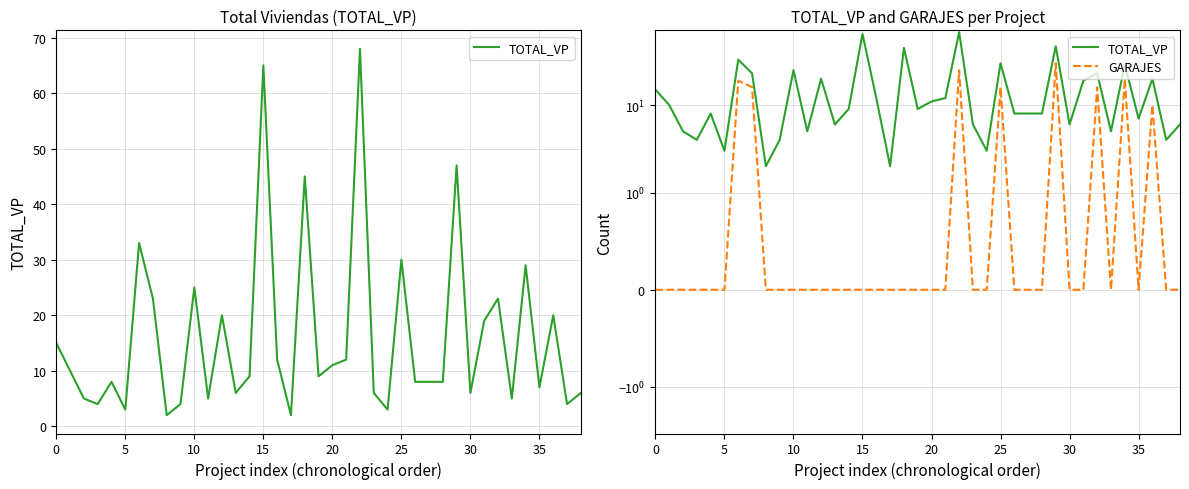

True or false: TOTAL_VP has a value of 12 at 27.

False